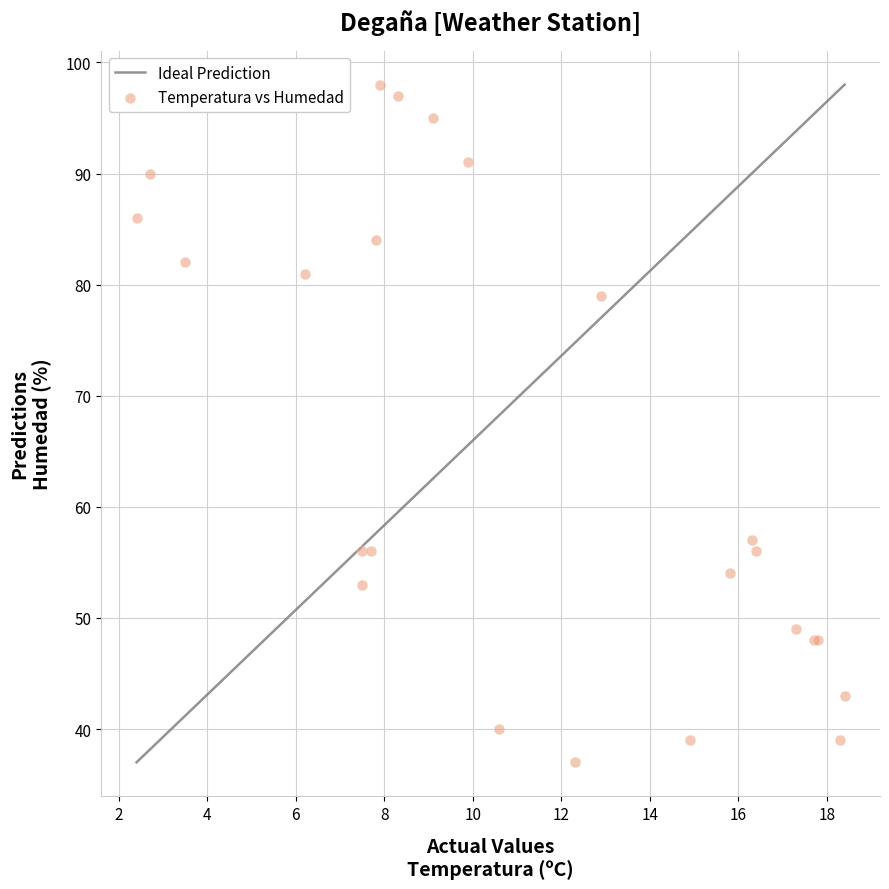

What Y value in the scatter plot is closest to 67?

57